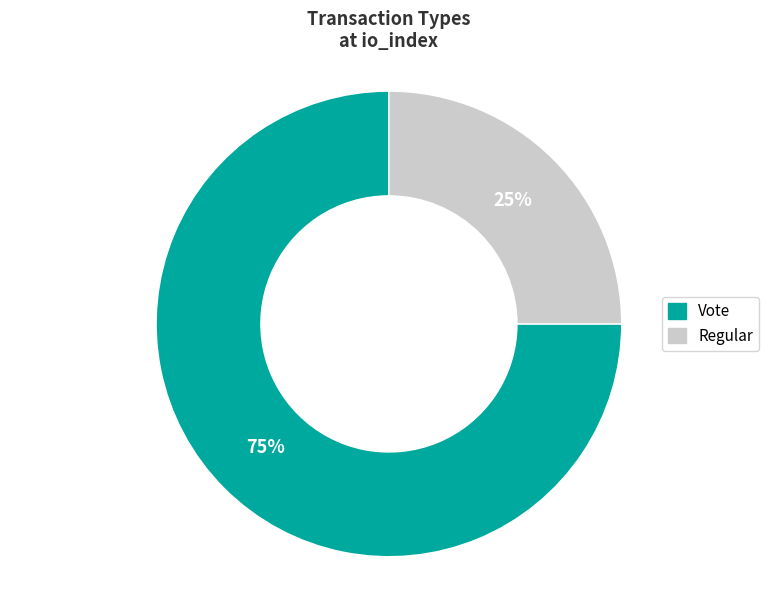

Count the number of slices in the pie.

2